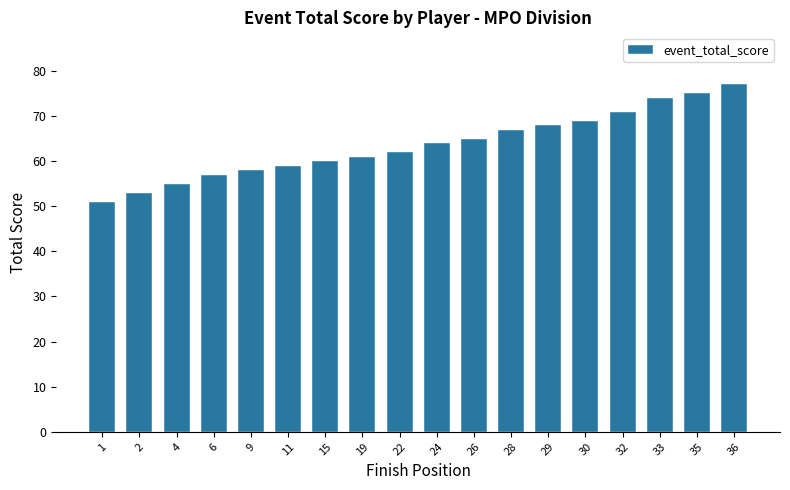

How many data points does each series have?

18